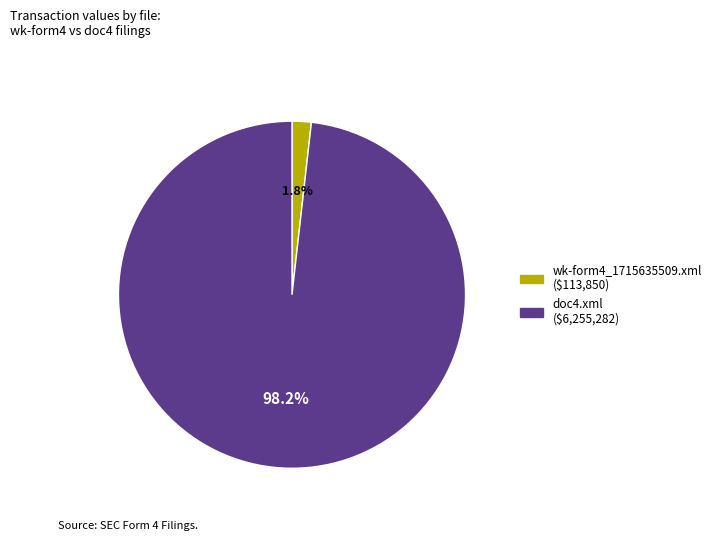

To the nearest percent, what is the difference between the wk-form4_1715635509.xml and doc4.xml slice percentages?

96%